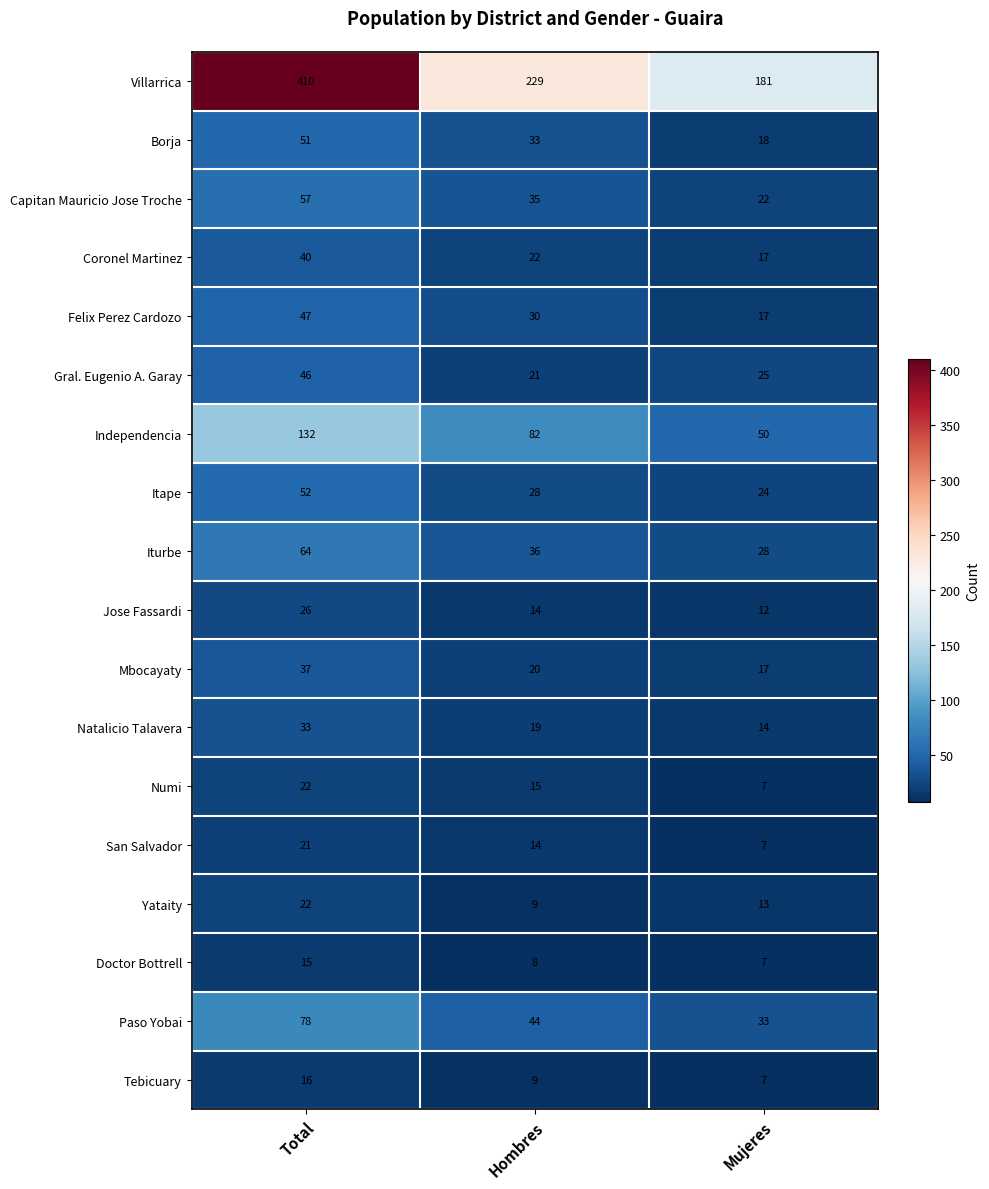

Which series has the widest spread of values?

Villarrica